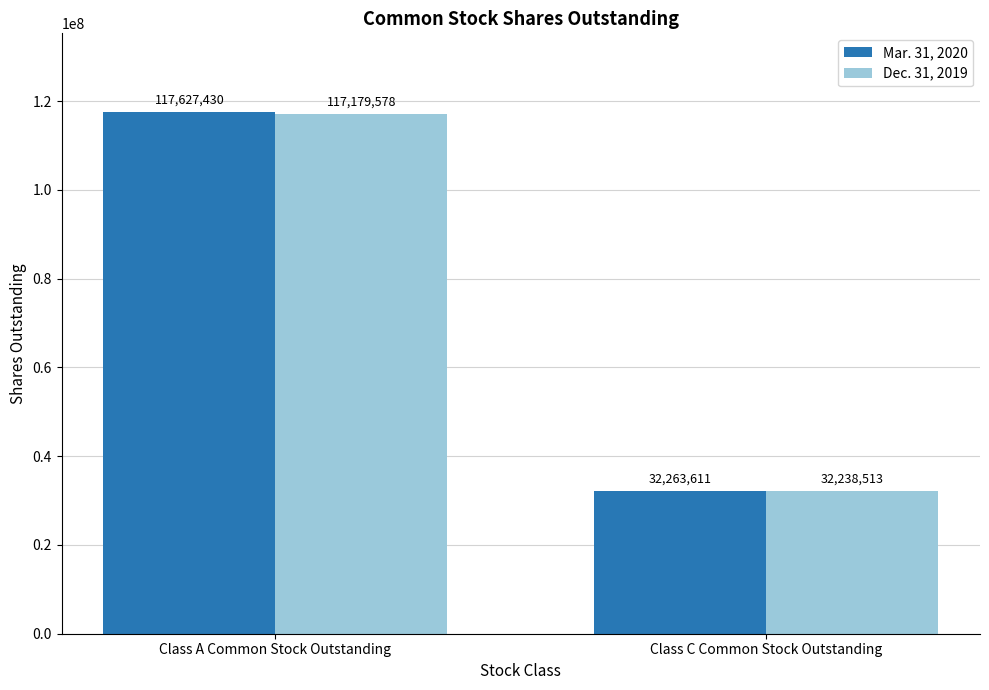

What is the sum of all Mar. 31, 2020 values?

149891041